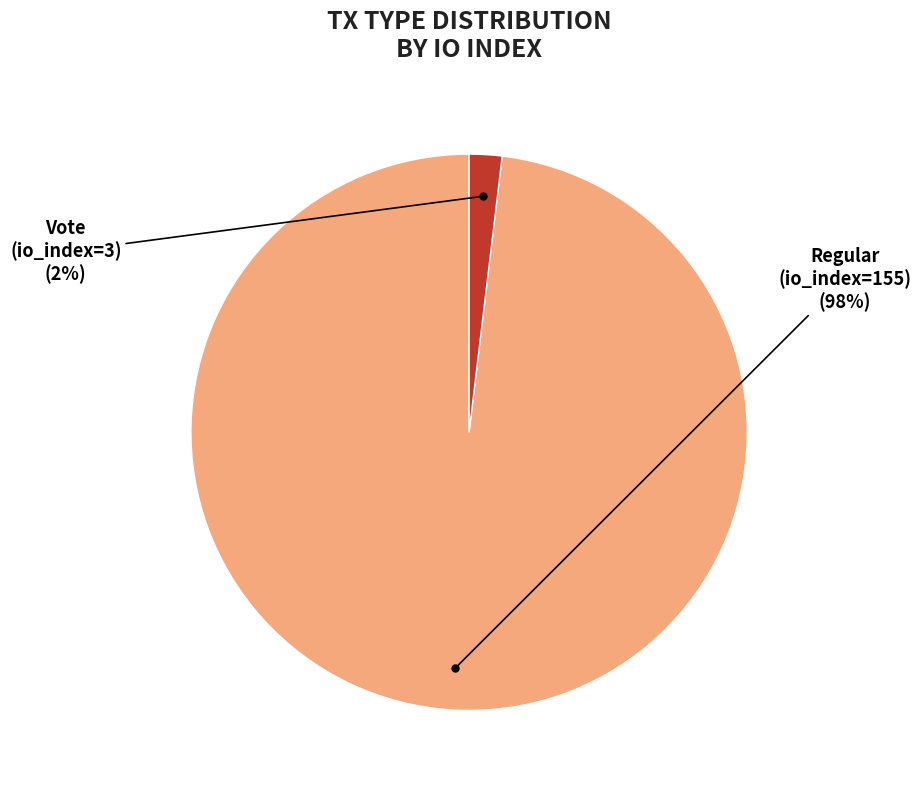

How many slices are in this pie chart?

2